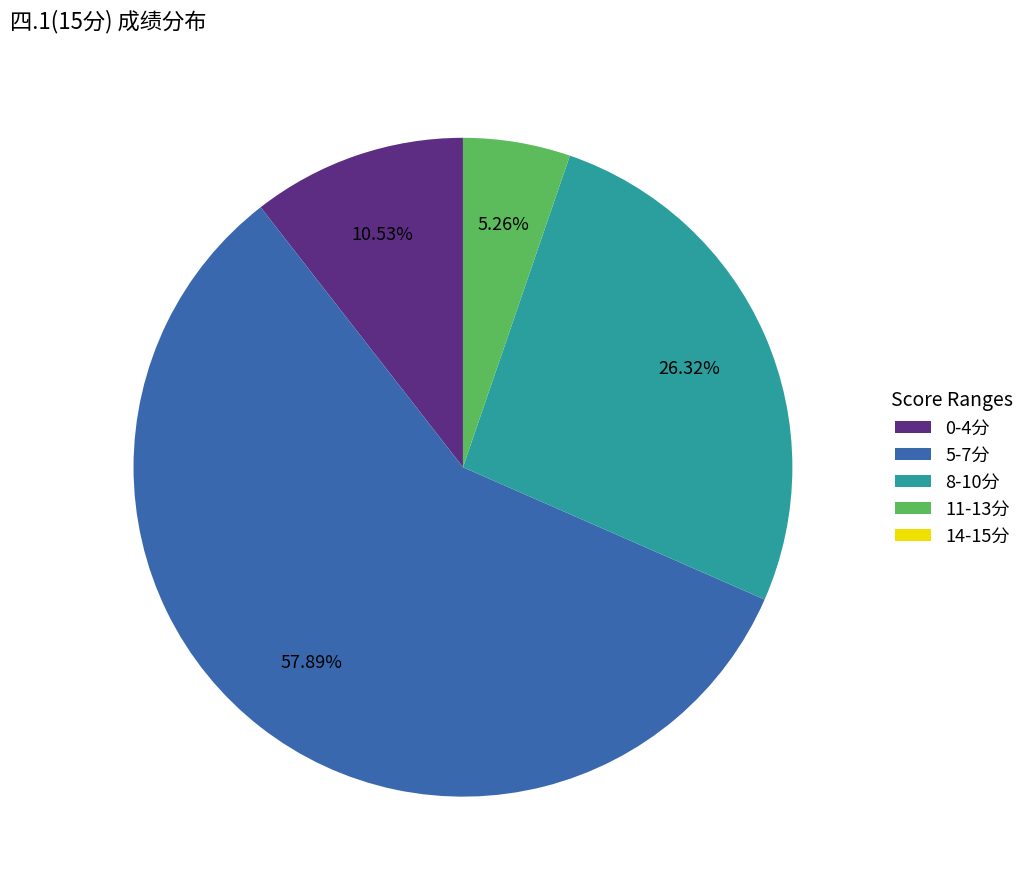

Which has a higher value, 5-7分 or 0-4分?

5-7分